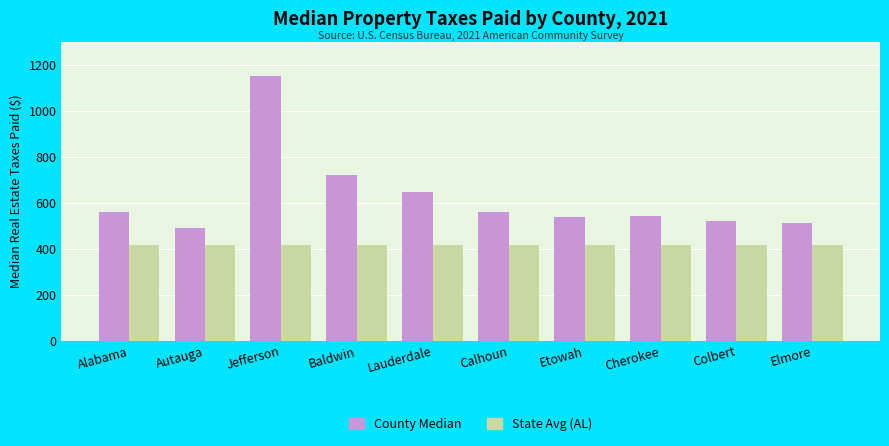

True or false: State Avg (AL) has a value of 418 at Etowah.

True